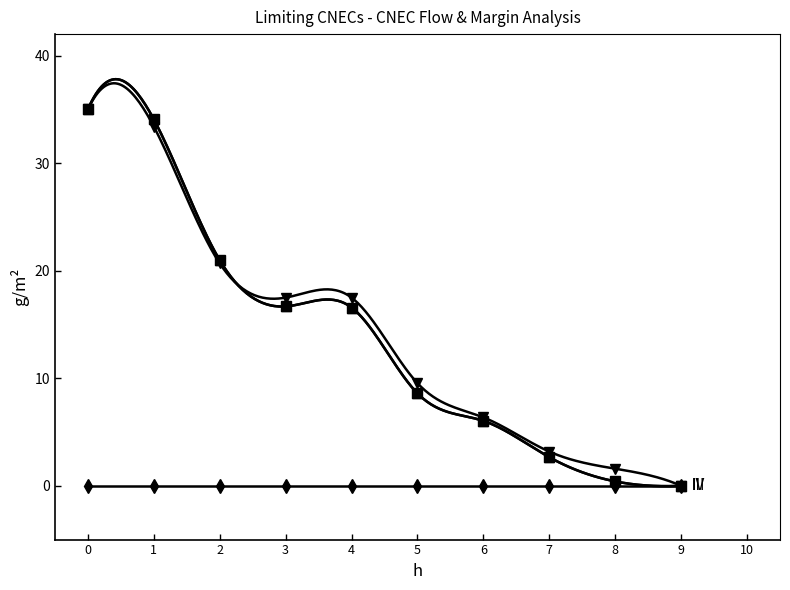

Reading left to right, extract all data points from this chart.

Calculated I (A): 0=35.0	1=34.1	2=21.0	3=16.7	4=16.6	5=8.6	6=6.0	7=2.7	8=0.4	9=0.0
I max (PATL): 0=0.0	1=0.0	2=0.0	3=0.0	4=0.0	5=0.0	6=0.0	7=0.0	8=0.0	9=0.0
Loading (%): 0=35.0	1=33.4	2=20.7	3=17.5	4=17.5	5=9.5	6=6.4	7=3.2	8=1.6	9=0.0
Margin (A): 0=35.0	1=34.1	2=21.0	3=16.7	4=16.6	5=8.6	6=6.0	7=2.7	8=0.4	9=0.0